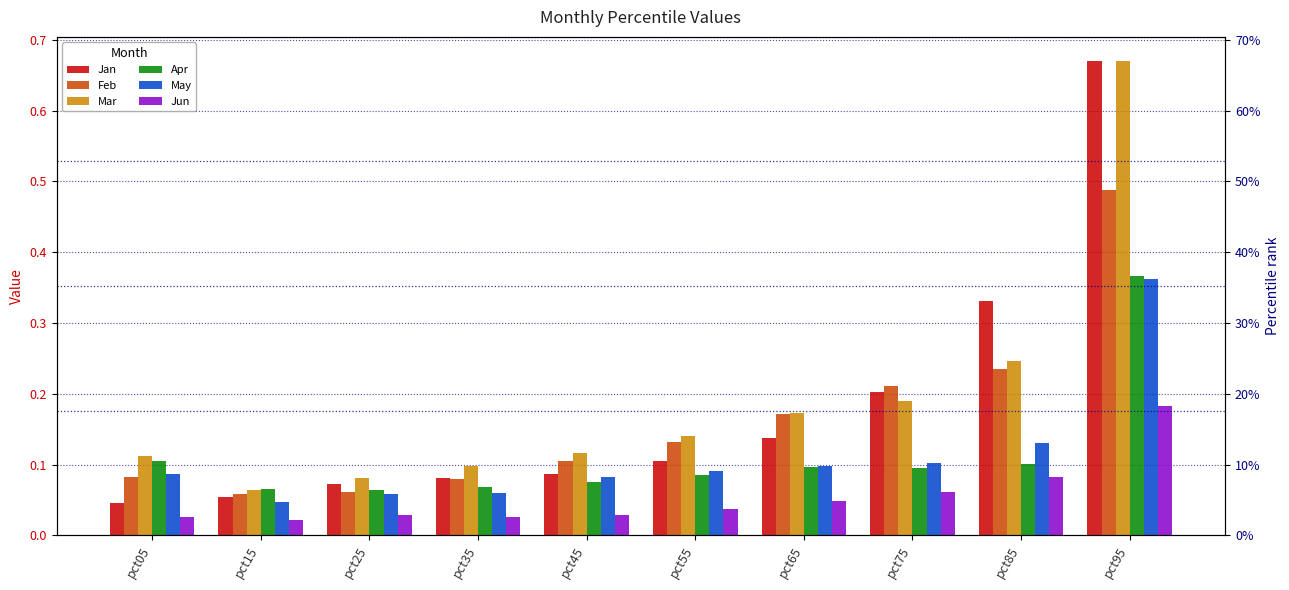

How many Jun values are between 0 and 1?

10